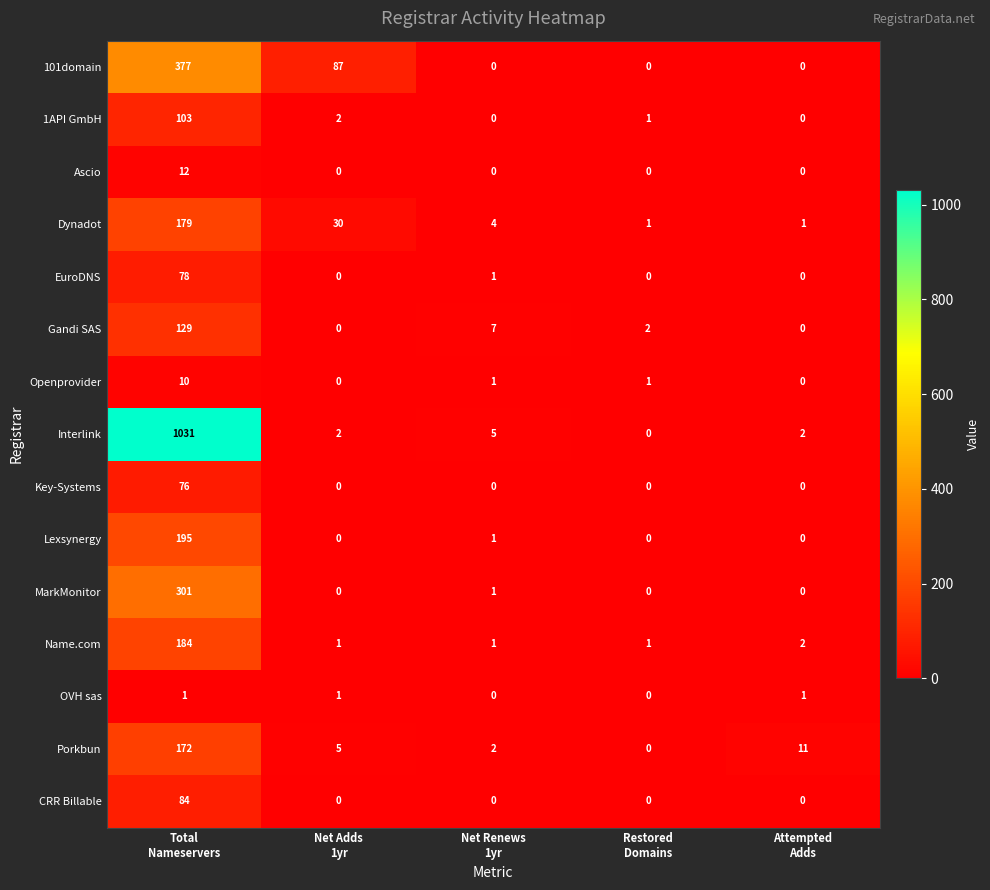

Count the OVH sas values in the range 0 to 1.

5